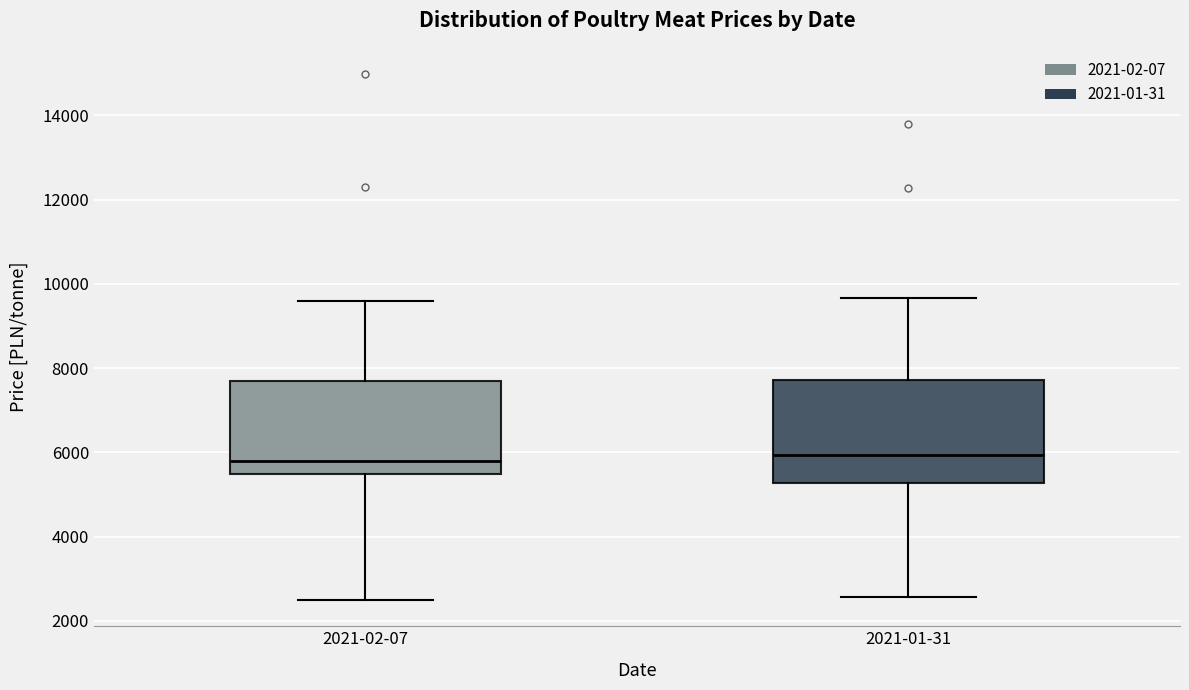

Where does the median line of the box for 2021-01-31 sit on the y-axis? The values are not printed on the chart, so give them approximately, as read against the axis.

6000